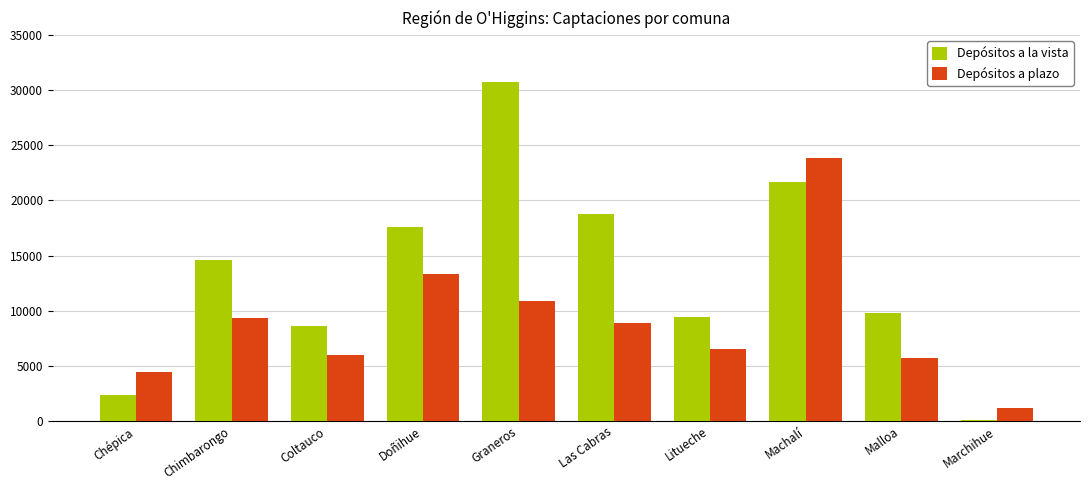

What is the greatest value displayed?

30759.7